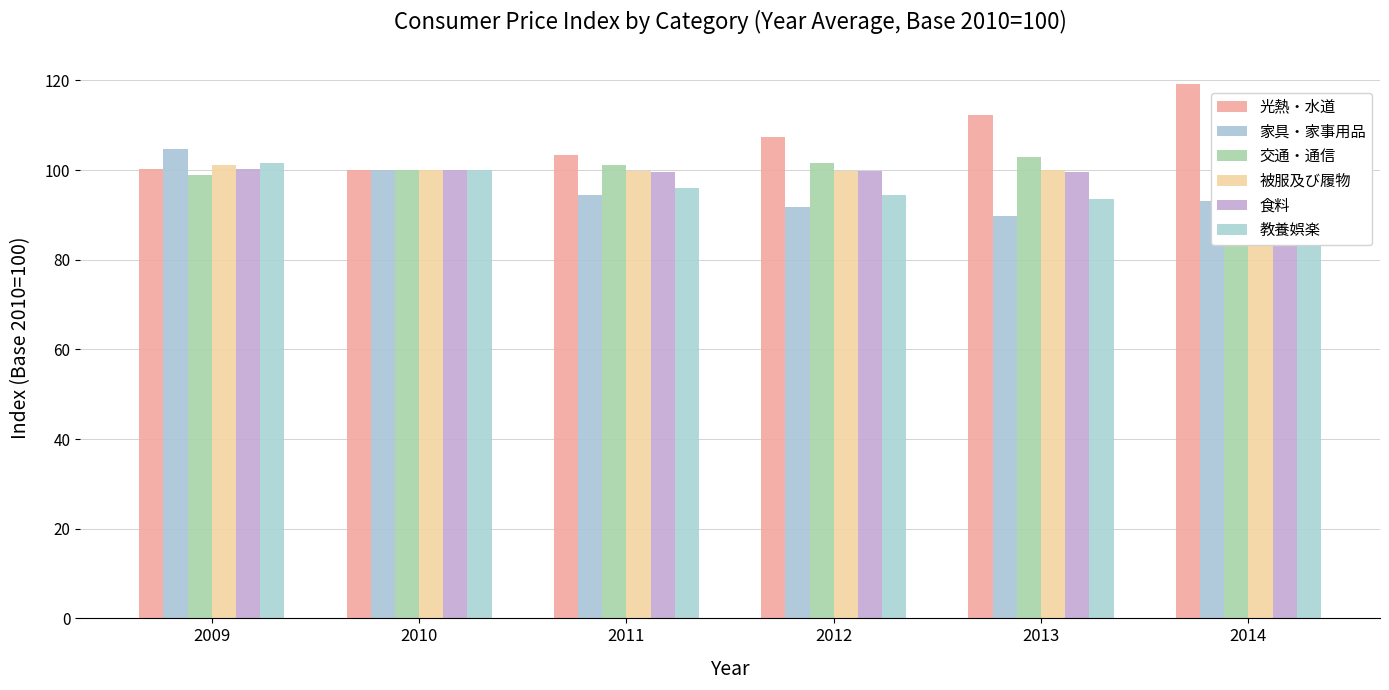

What value does the 被服及び履物 series have at 2011?

99.7